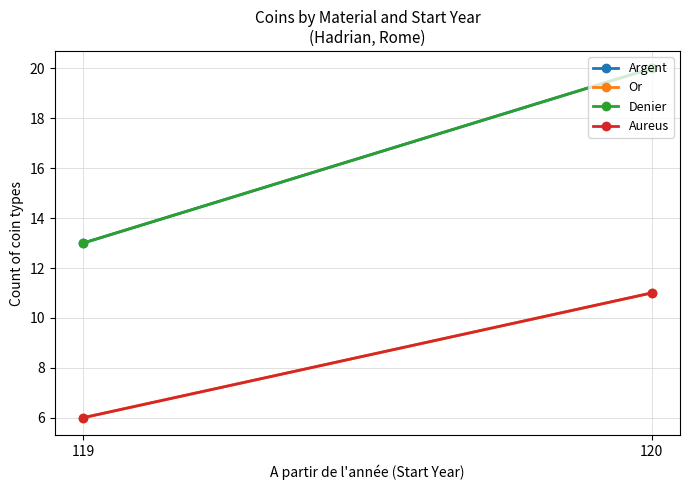

Rank the series at 119 from highest to lowest value.

Argent, Denier, Or, Aureus